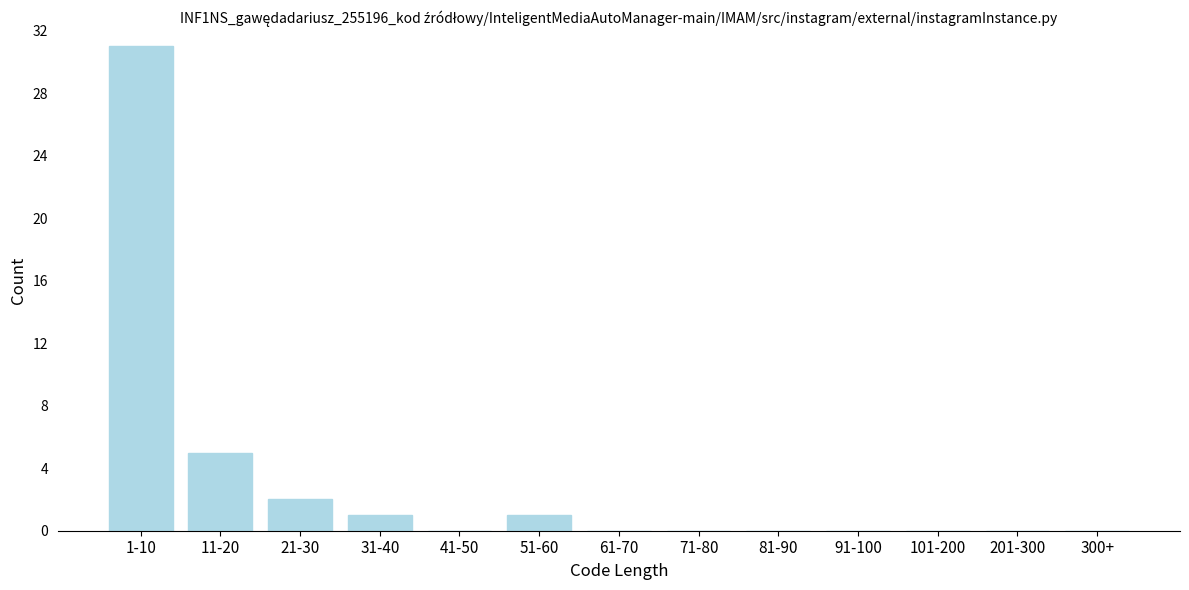

Reading left to right, extract all data points from this chart.

1-10=31	11-20=5	21-30=2	31-40=1	41-50=0	51-60=1	61-70=0	71-80=0	81-90=0	91-100=0	101-200=0	201-300=0	300+=0